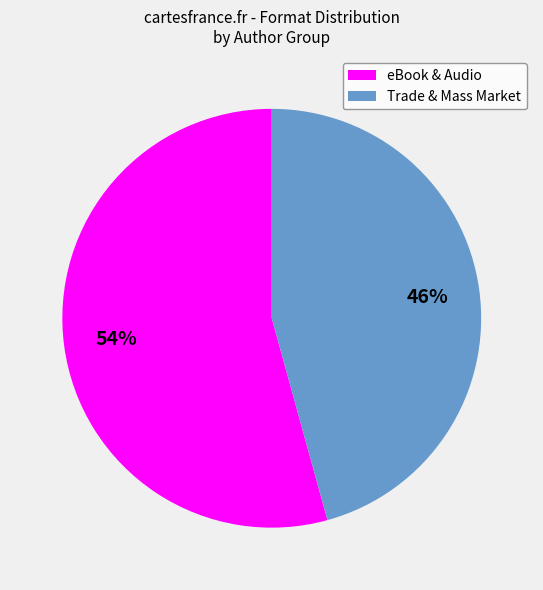

Is there a majority slice in this chart?

Yes